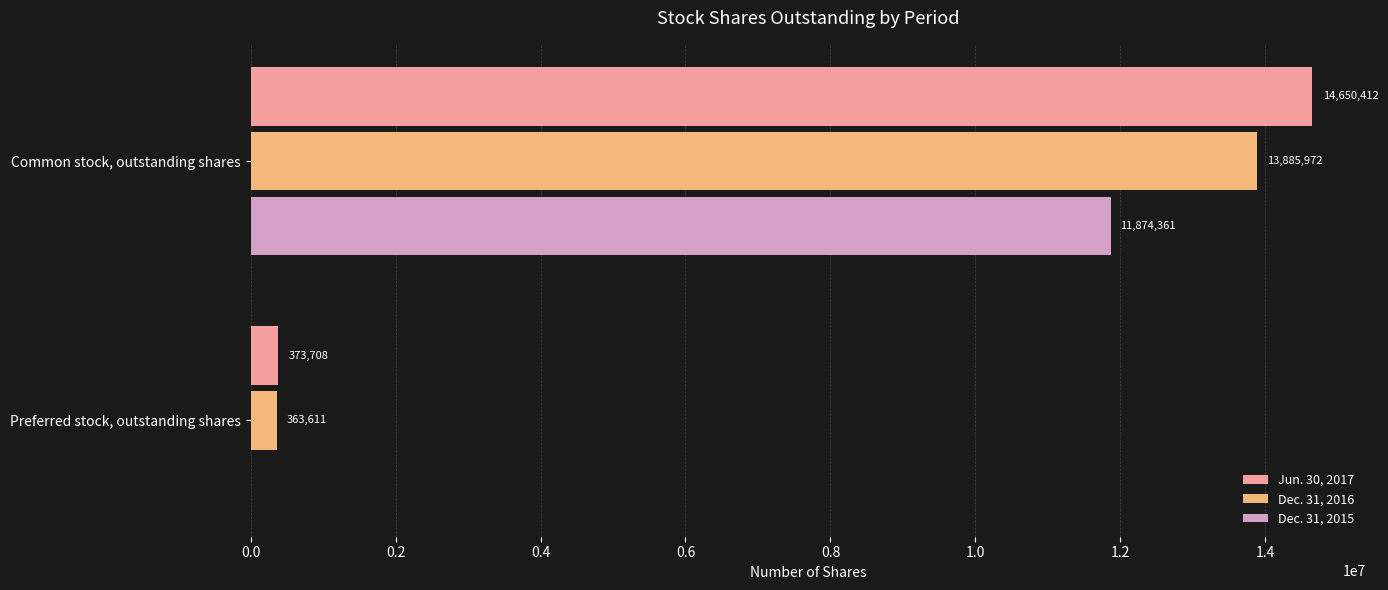

What is the sum of the Jun. 30, 2017 values at Common stock, outstanding shares and Preferred stock, outstanding shares?

15024120